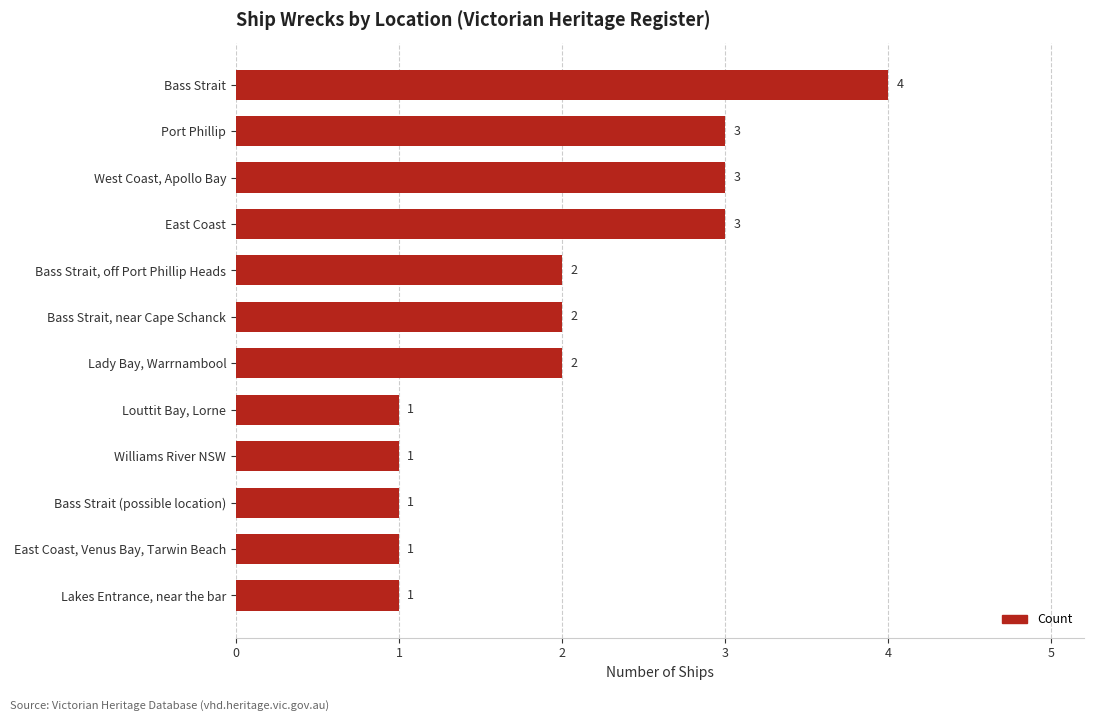

Count the values in the range 1 to 3.

11